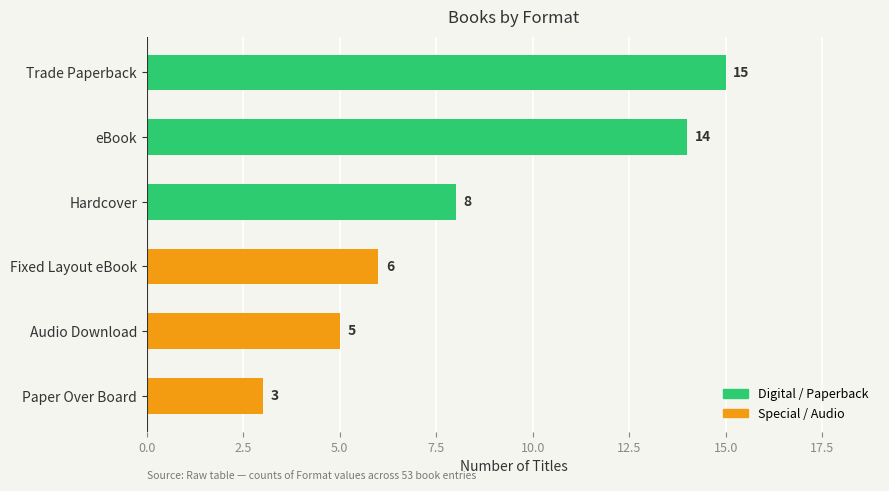

Reading top to bottom, transcribe all the data shown in this chart.

Trade Paperback=15	eBook=14	Hardcover=8	Fixed Layout eBook=6	Audio Download=5	Paper Over Board=3